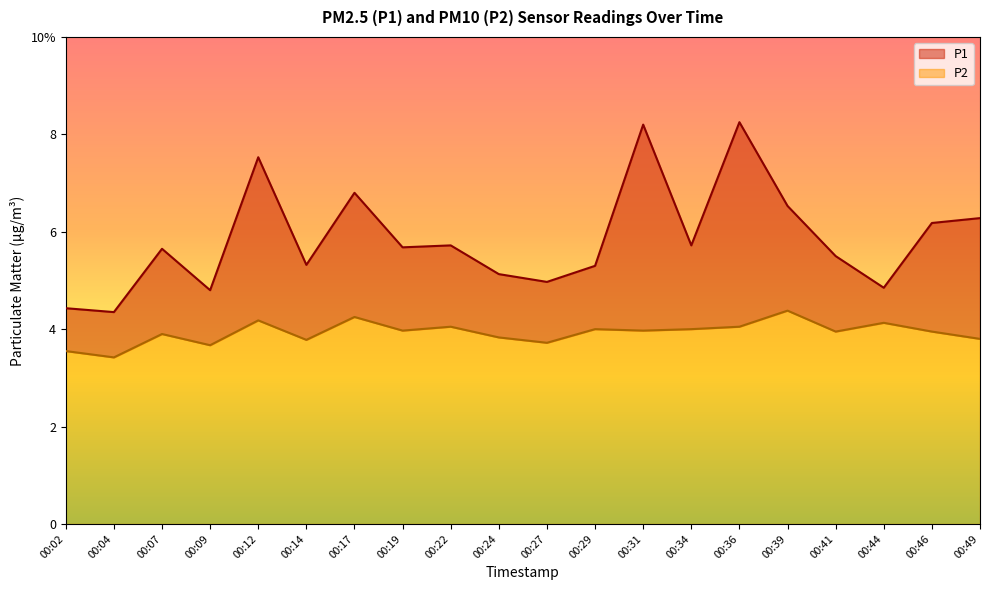

What is the maximum value shown in the chart?

8.2